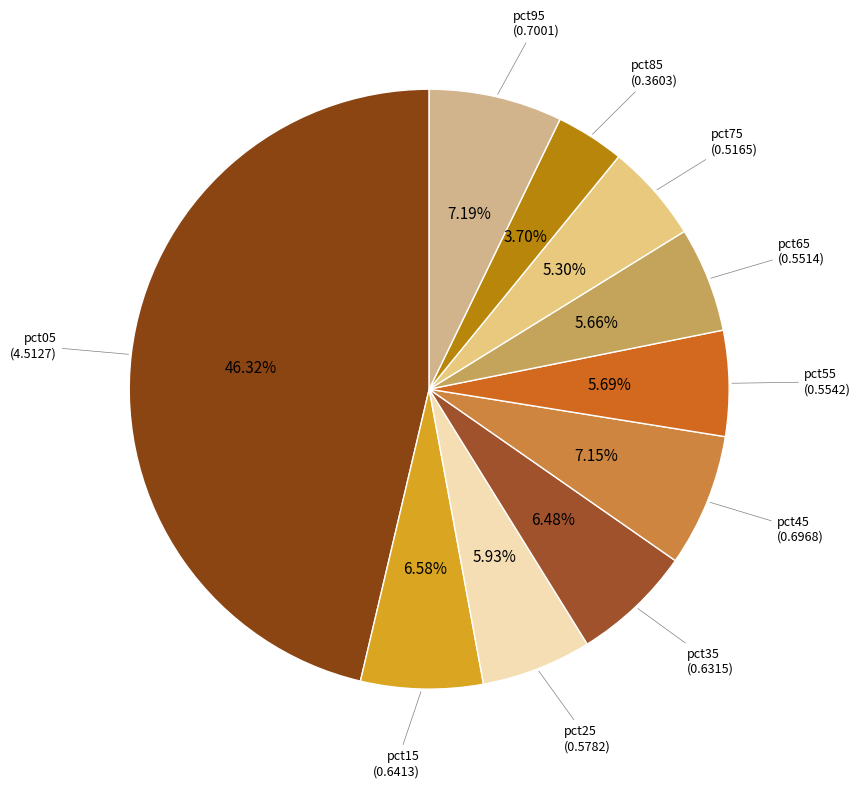

How many slices are in this pie chart?

10